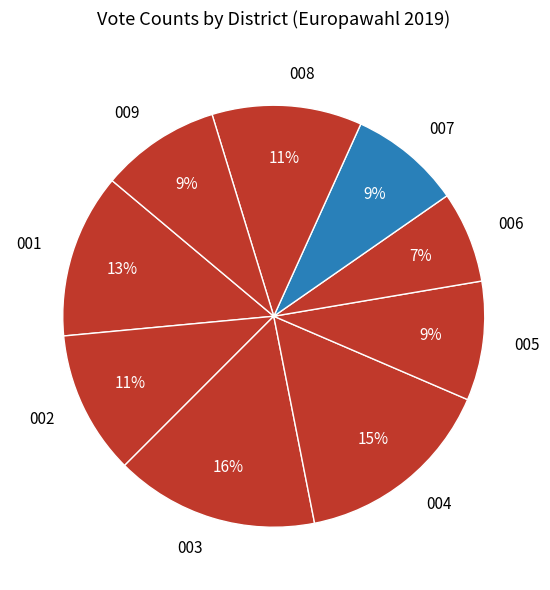

To the nearest percent, what portion does 006 represent?

7%